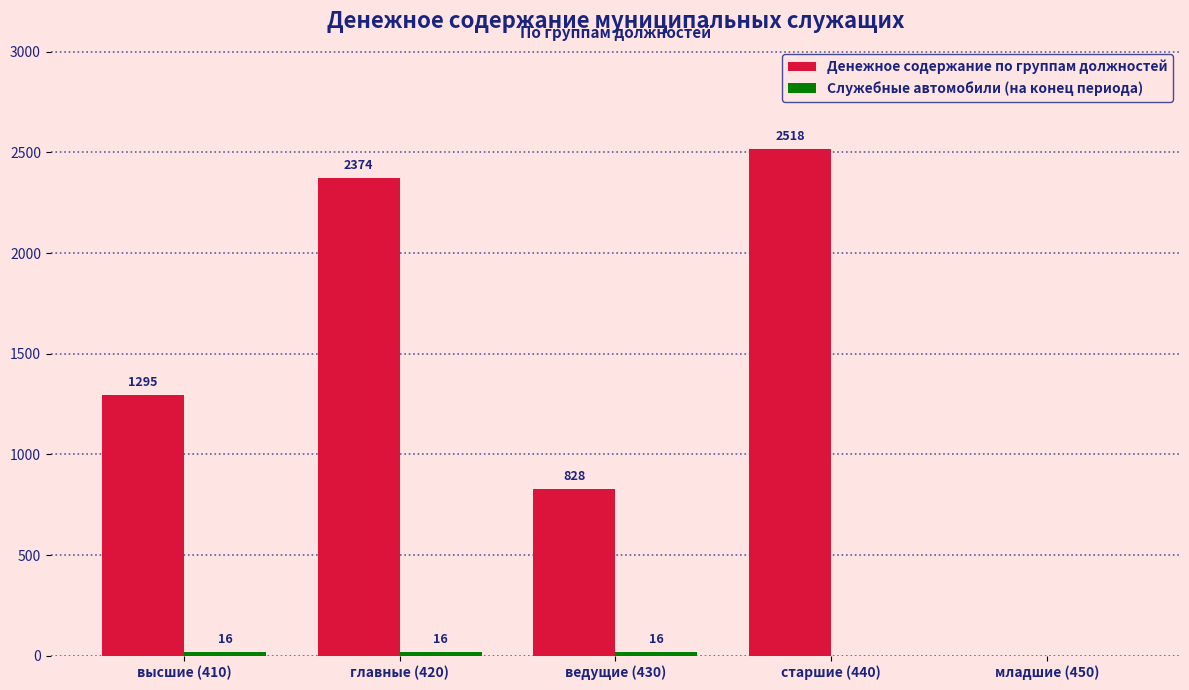

Is it true that Денежное содержание по группам должностей equals 1295 at высшие (410)?

True